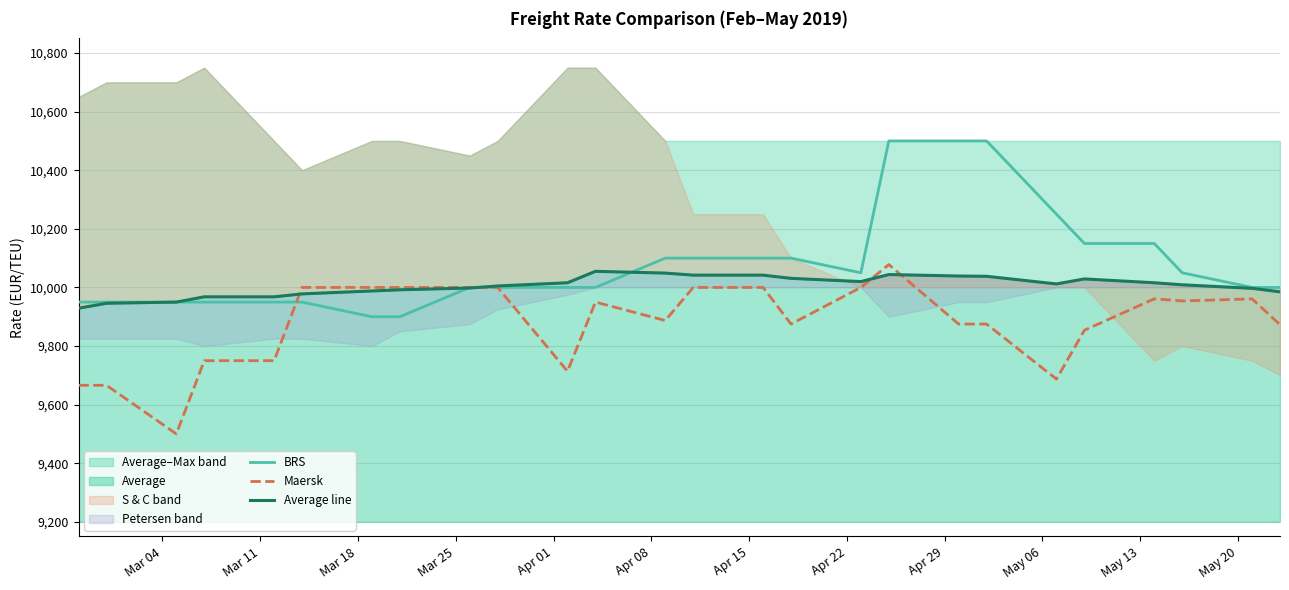

What is the highest value of the BRS series?

10500